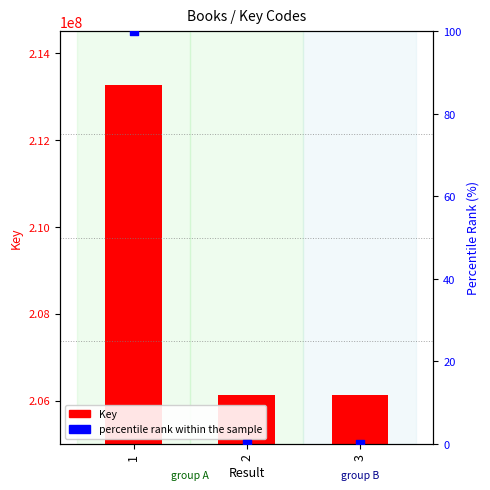

Which series reaches the minimum Y coordinate?

percentile rank within the sample